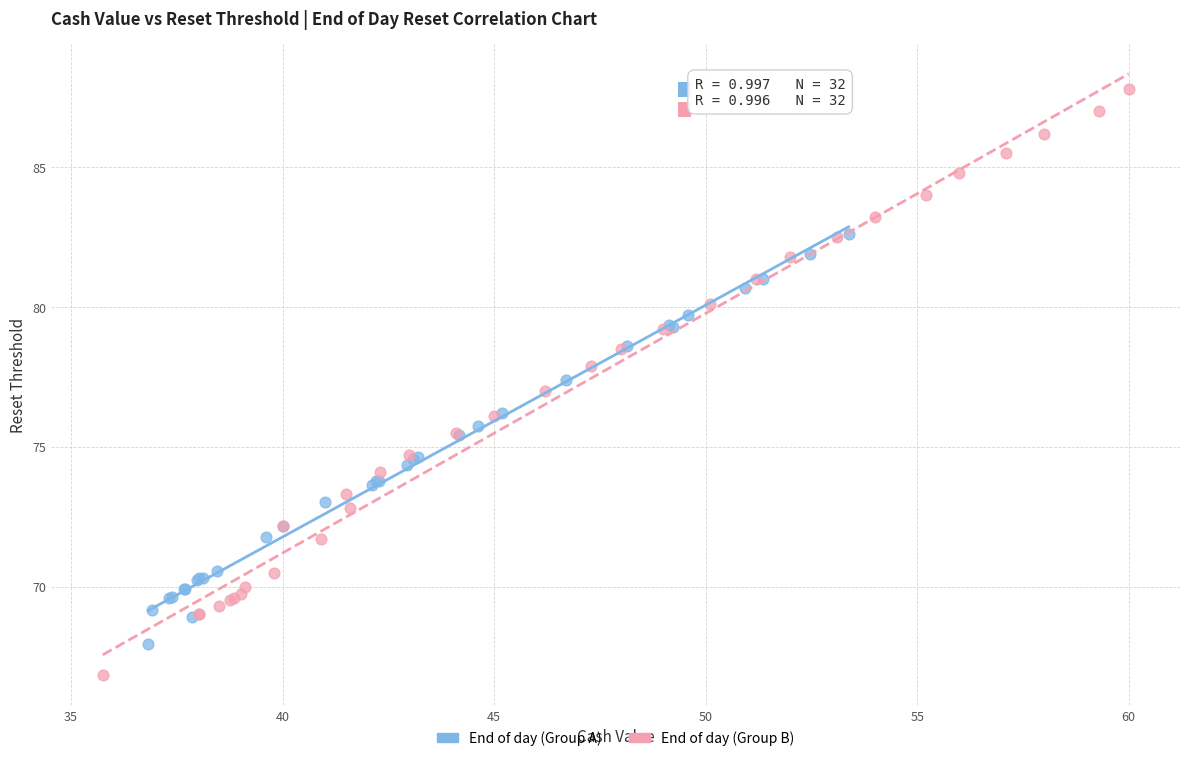

Which series contains the highest Y value?

End of day (Group B)